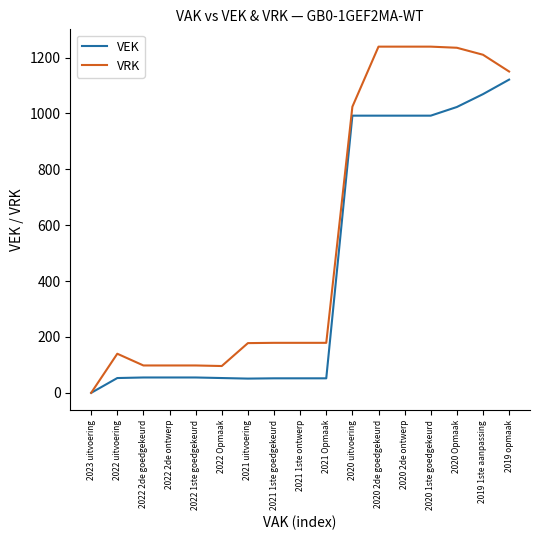

Which series has the widest spread of values?

VRK